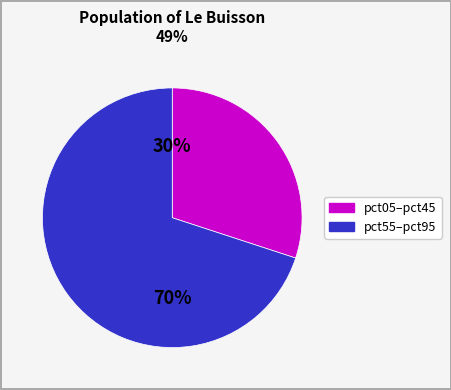

Is there a majority slice in this chart?

Yes